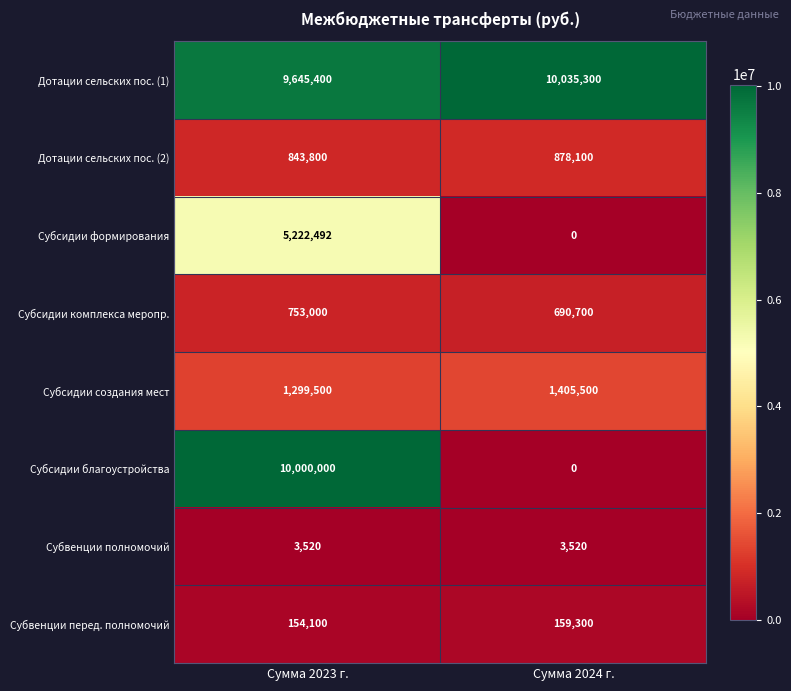

Rank the series by their maximum value, from lowest to highest.

Субвенции полномочий, Субвенции перед. полномочий, Субсидии комплекса меропр., Дотации сельских пос. (2), Субсидии создания мест, Субсидии формирования, Субсидии благоустройства, Дотации сельских пос. (1)